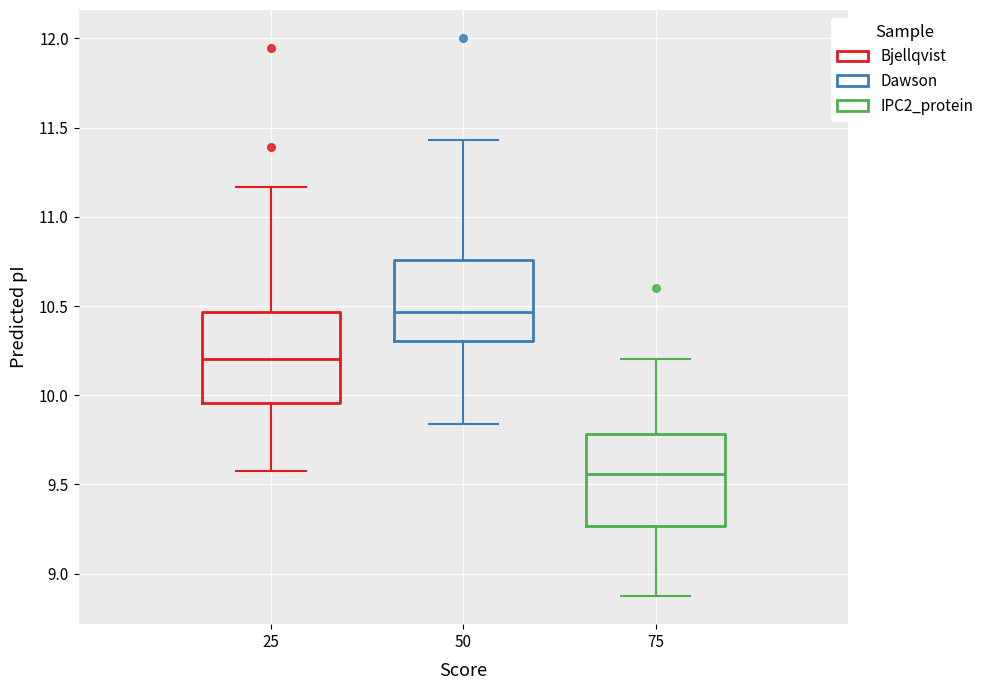

Reading left to right, read every box against the y-axis: the position of its median line, the range the box covers, and the ends of its whiskers. The values are not printed on the chart, so give them approximately, as read against the axis.

25: median 10.20, box 9.95 to 10.45, whiskers 9.60 to 11.15
50: median 10.45, box 10.30 to 10.75, whiskers 9.85 to 11.45
75: median 9.55, box 9.25 to 9.80, whiskers 8.85 to 10.20